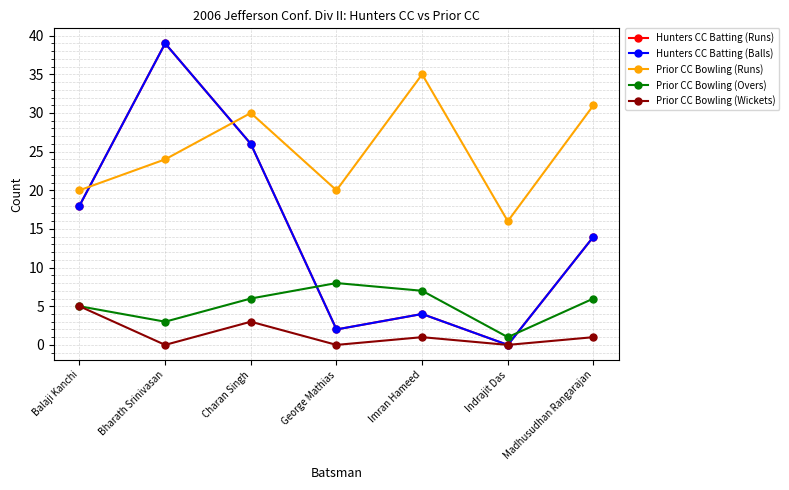

Where is the first local maximum for Hunters CC Batting (Runs)?

Bharath Srinivasan